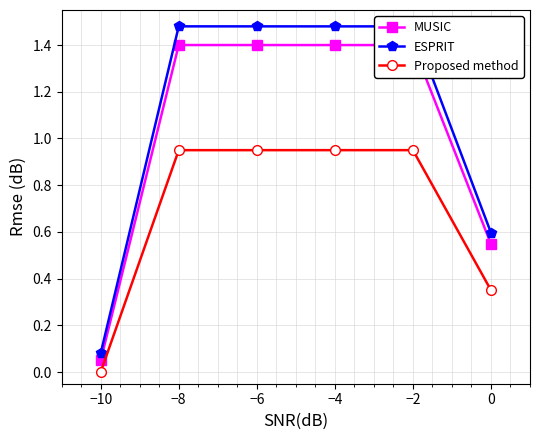

What is the label of the 2nd point from the right?

−2